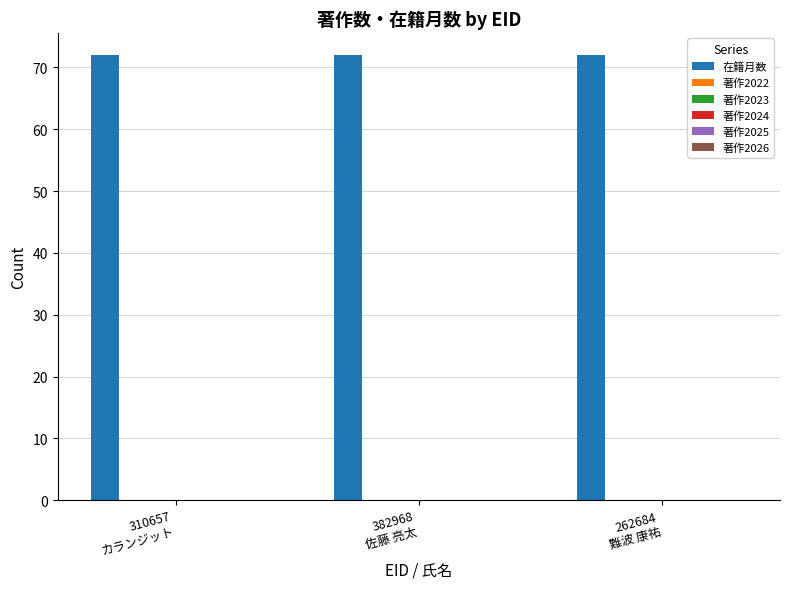

Which series has the widest spread of values?

在籍月数